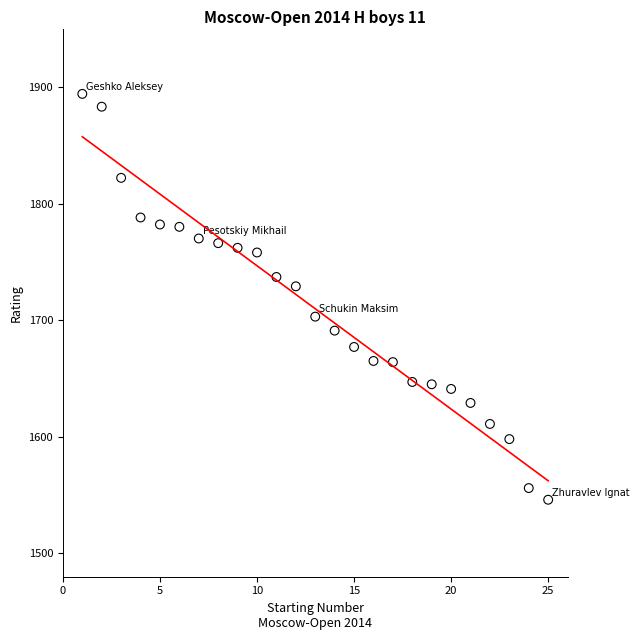

What is the range of X values (max minus min)?

24